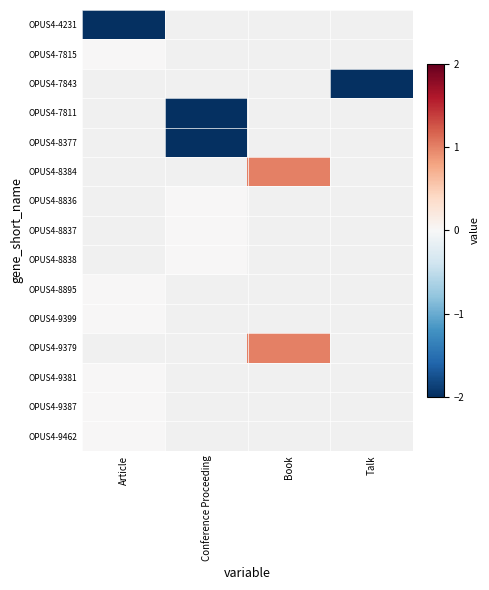

Which series has the largest range (max minus min)?

OPUS4-4231